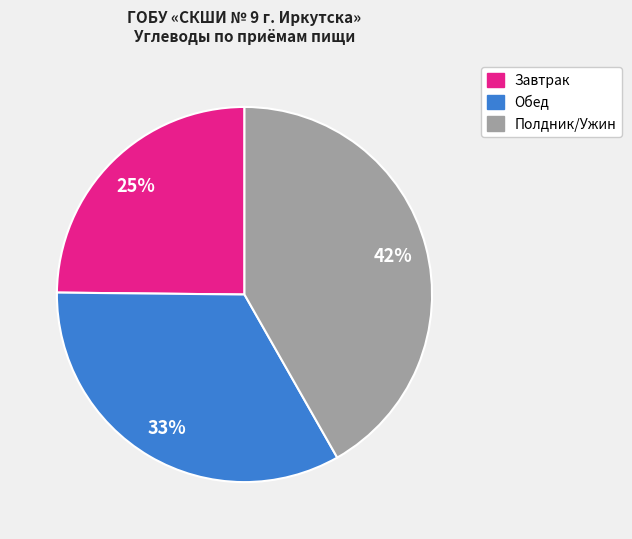

Does any single category account for the majority?

No